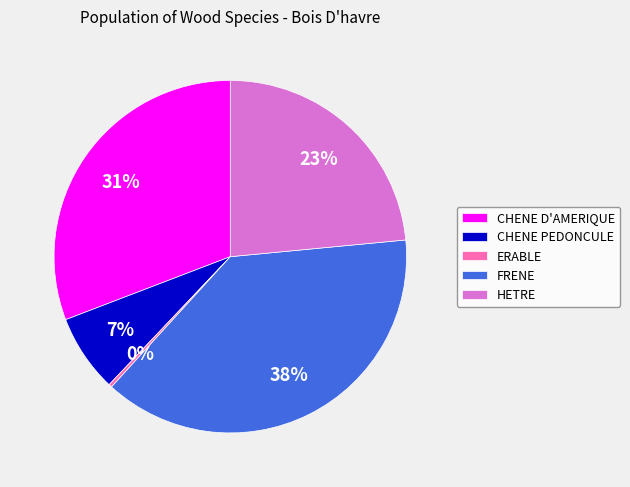

How many slices are in this pie chart?

5